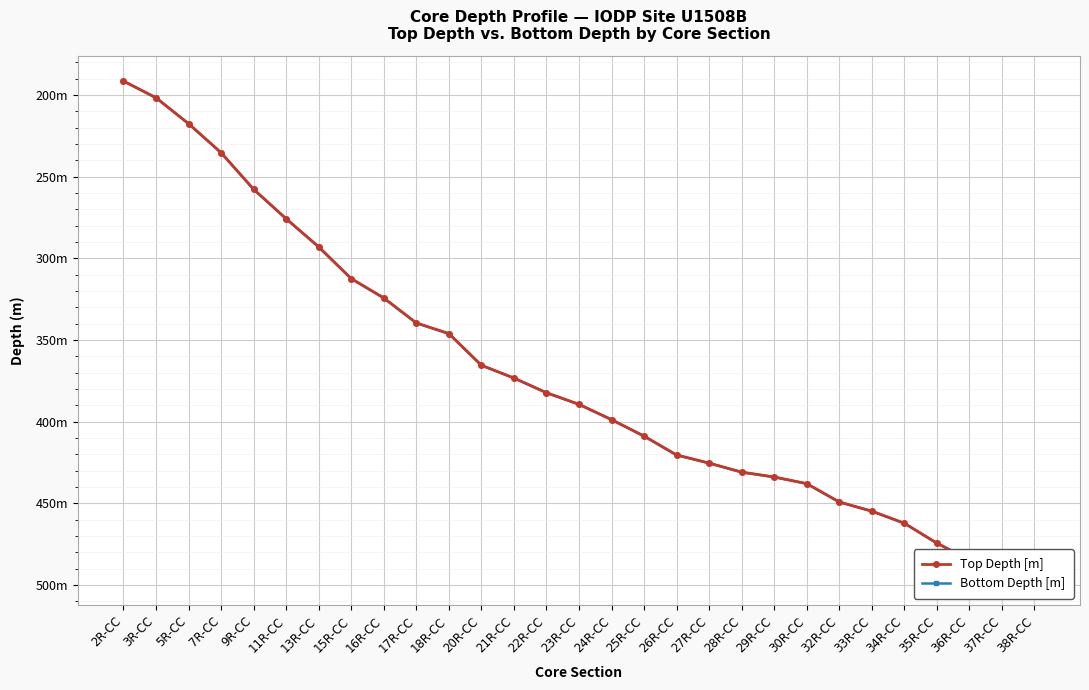

What is the value of the Top Depth [m] point at the 3rd from the left?

217.4